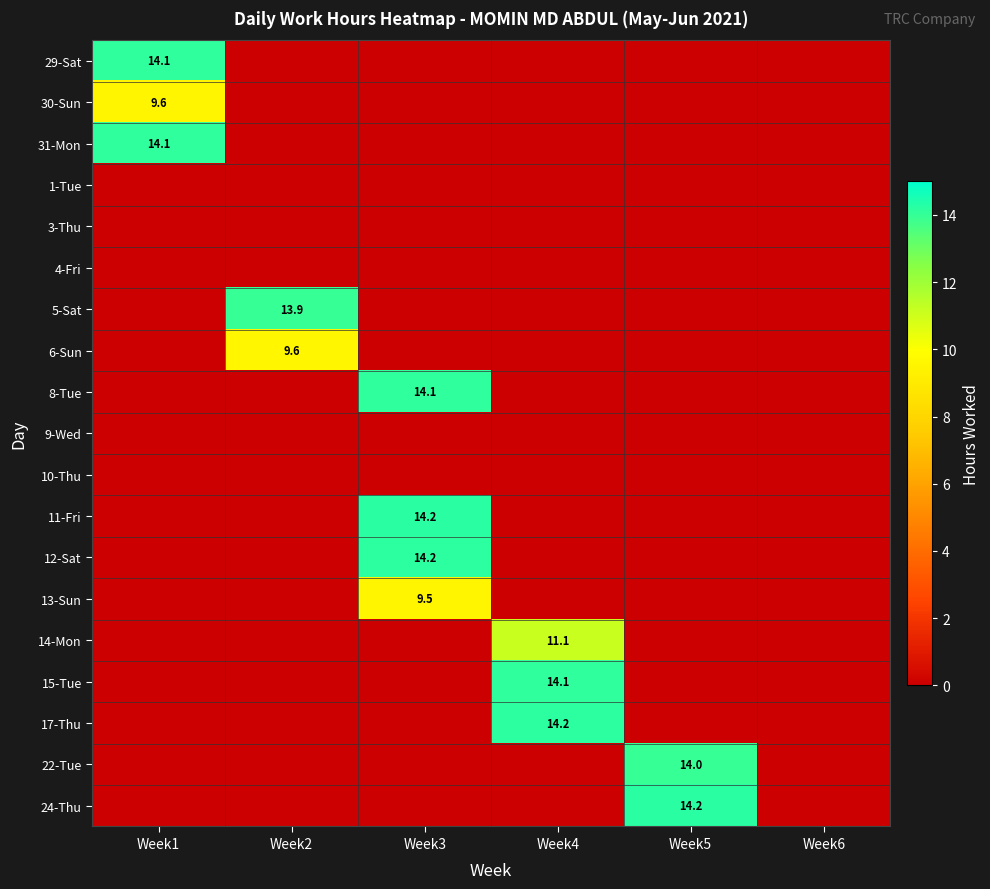

What is the difference between the maximum and minimum values in the 29-Sat series?

14.1